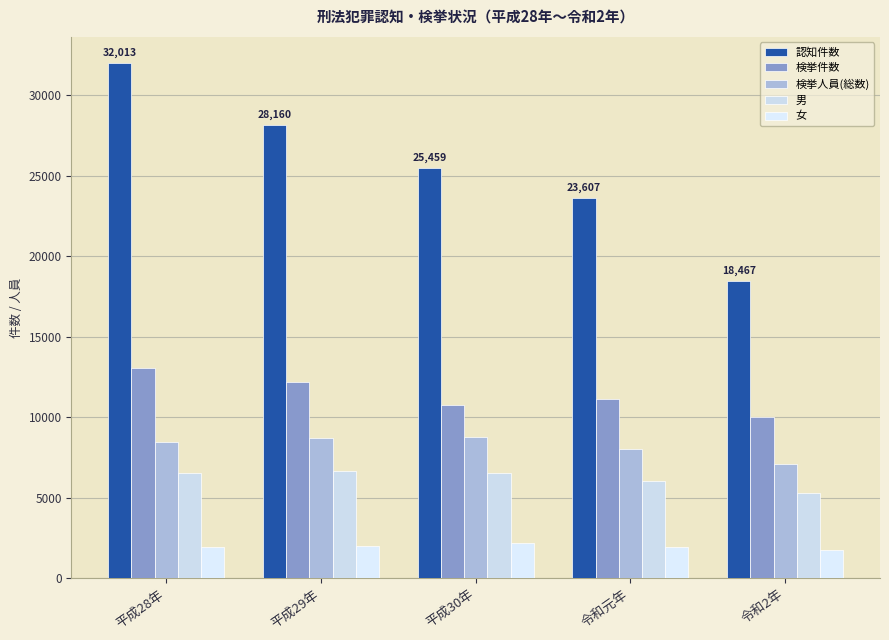

Is the value of 検挙人員(総数) at 平成29年 greater than the value of 認知件数 at 平成29年?

No